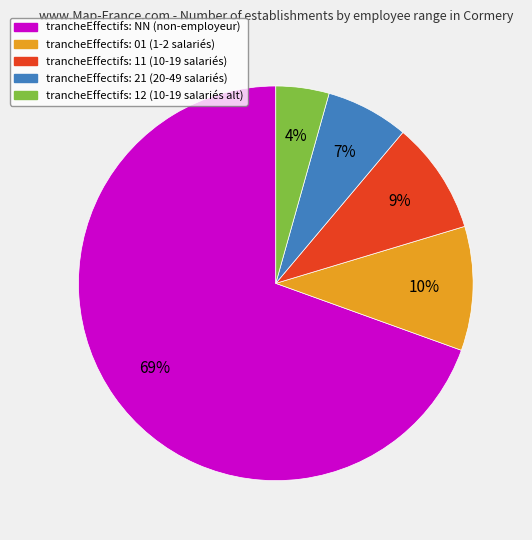

Is there a majority slice in this chart?

Yes